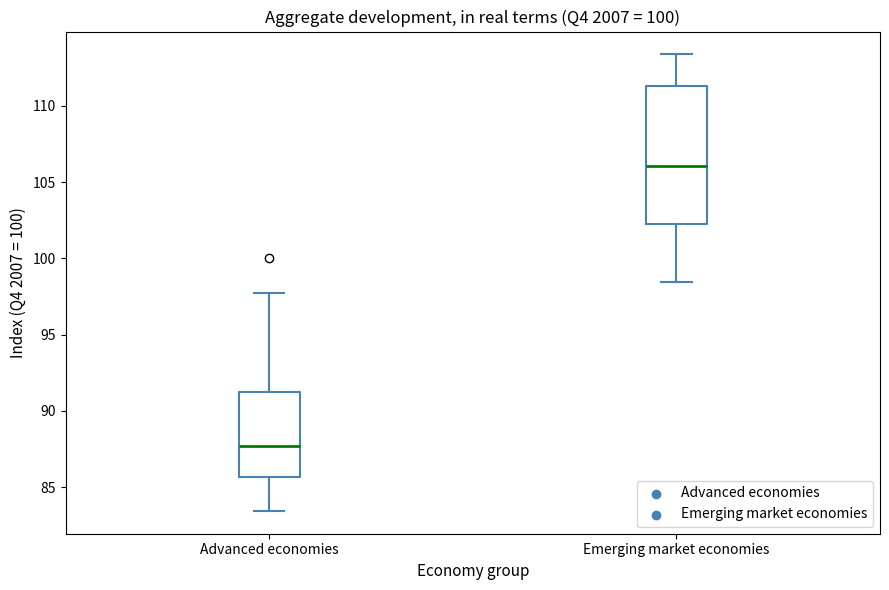

Which box's median line is the highest?

Emerging market economies